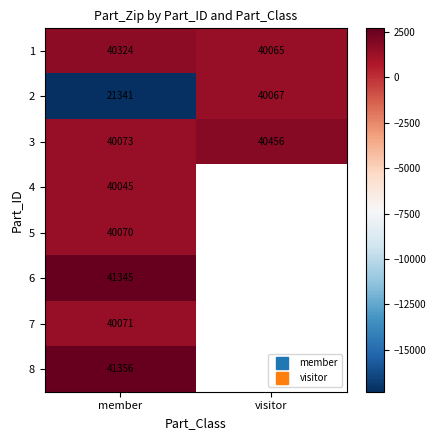

Is it true that 2 equals -17314.7 at member?

True